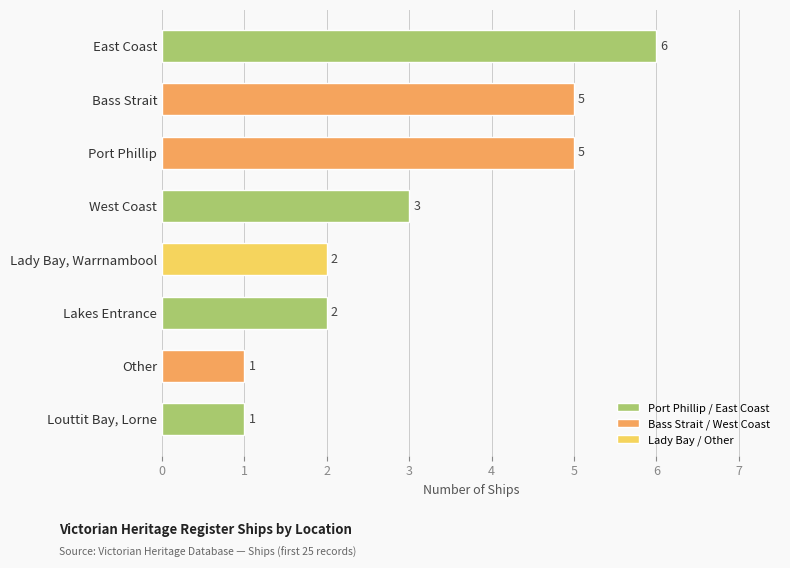

What is the sum of the values at West Coast and Other?

4